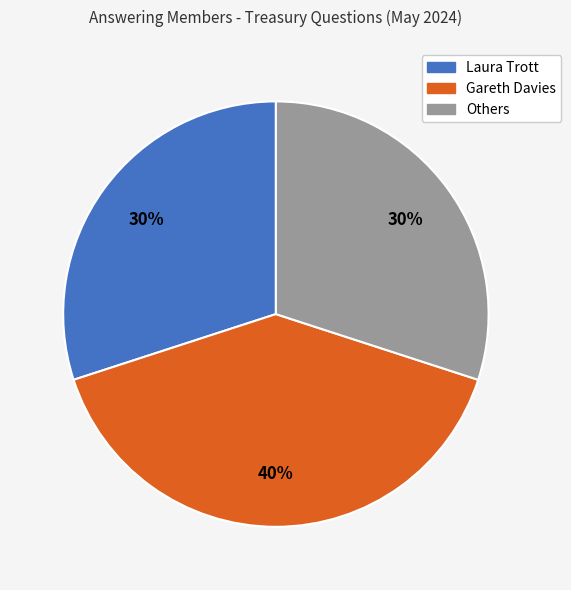

To the nearest percent, what is the average slice percentage?

33%